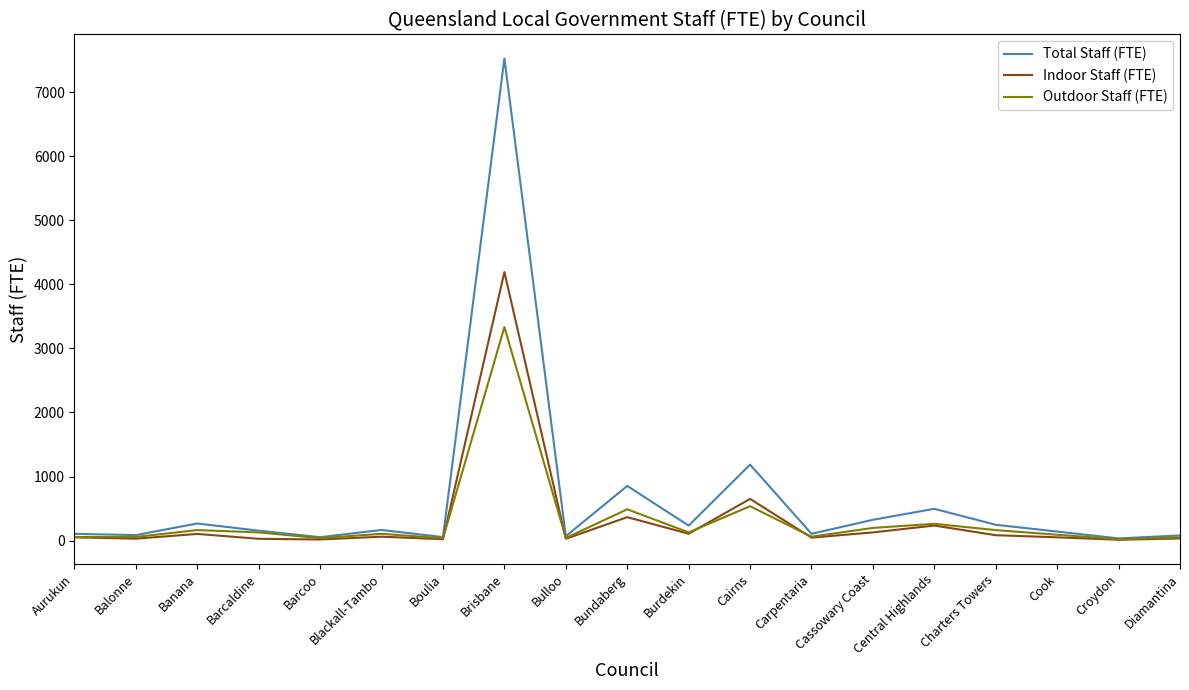

At which category is the sum across all series the highest?

Brisbane